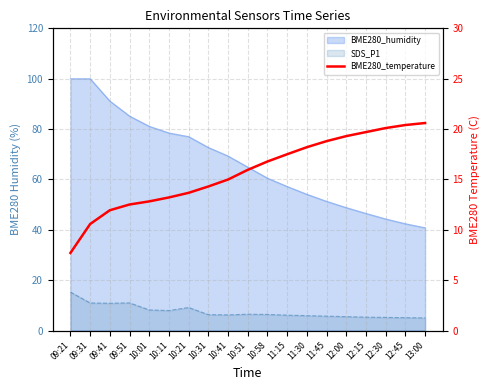

How many lines are shown in the chart?

1